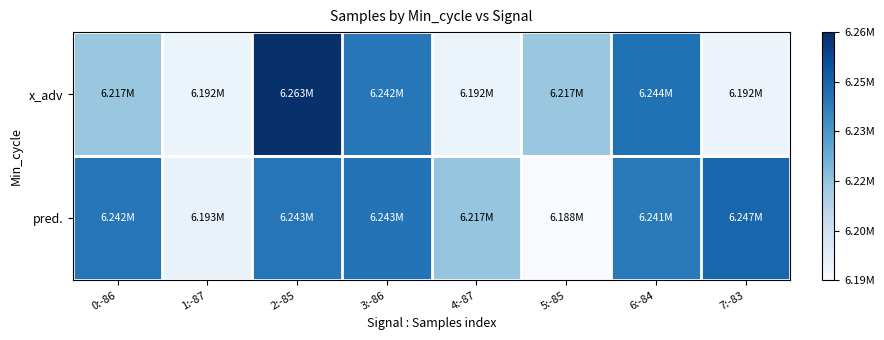

At how many categories does at least one series exceed 0?

8